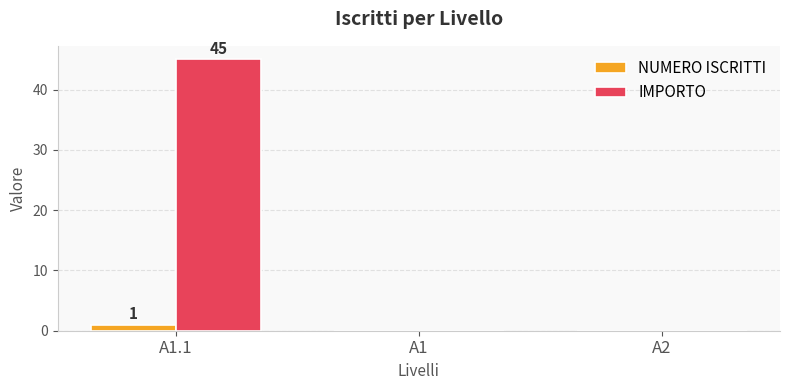

Read the NUMERO ISCRITTI value at A1.1.

1